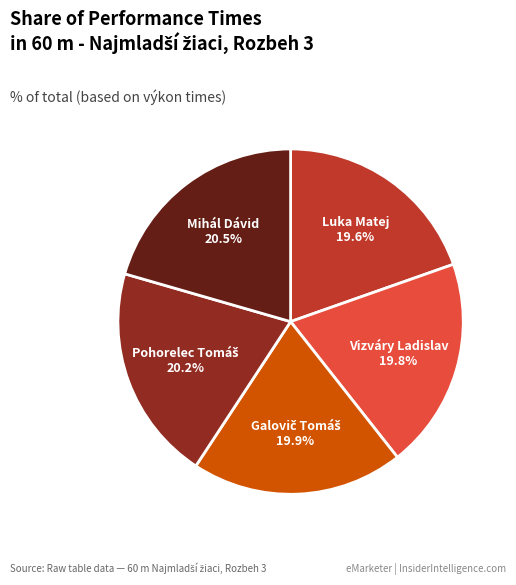

Approximately how many times larger is the value at Luka Matej compared to Mihál Dávid?

1.0